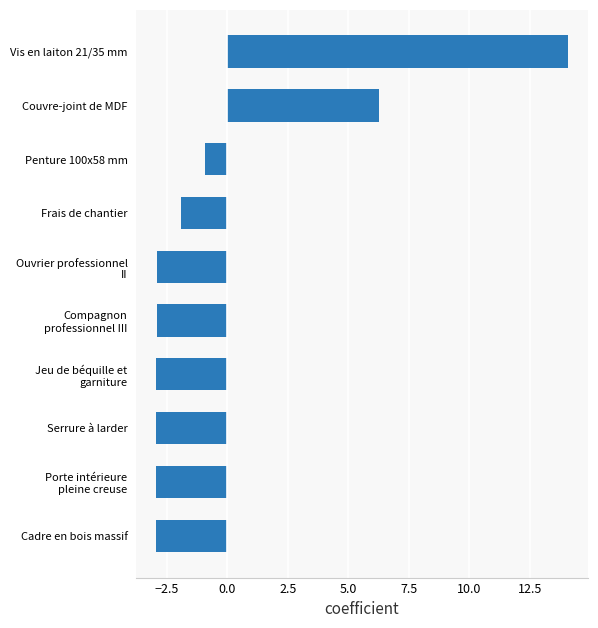

True or false: the data shows -4.8 at Cadre en bois massif.

False